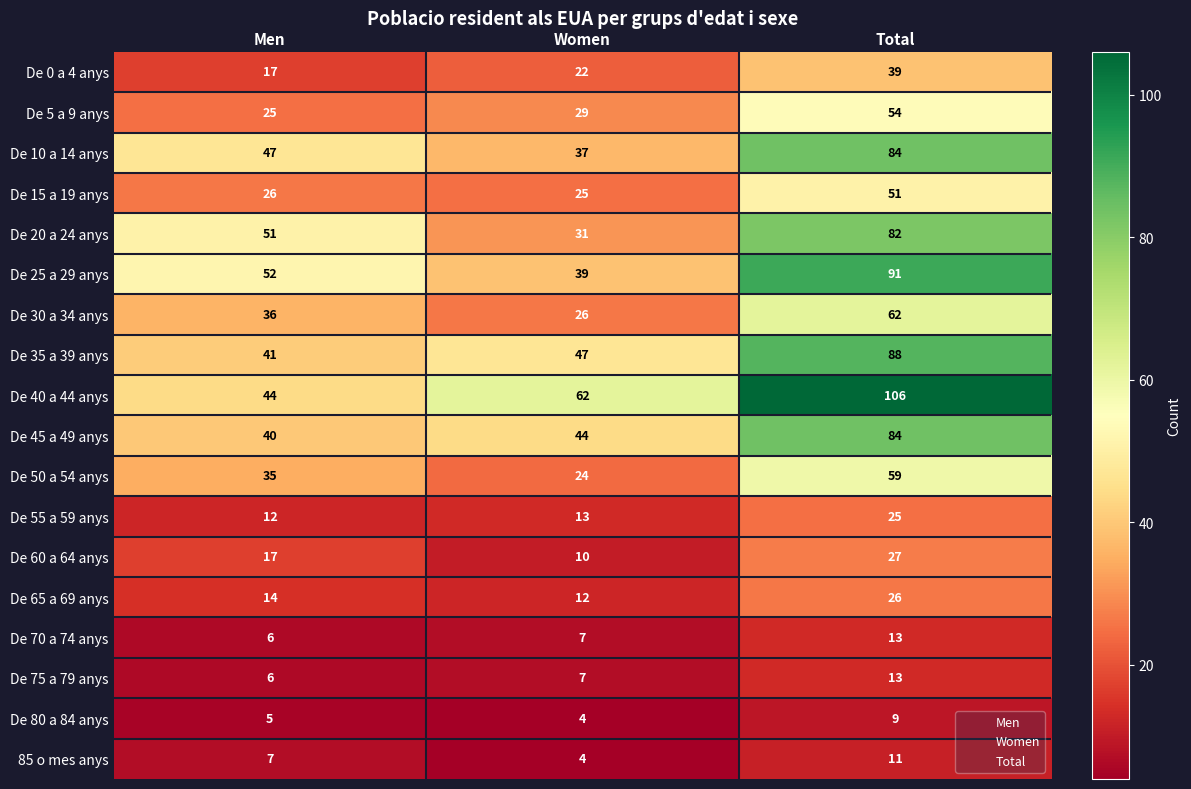

What is the approximate value of De 45 a 49 anys at Total?

84